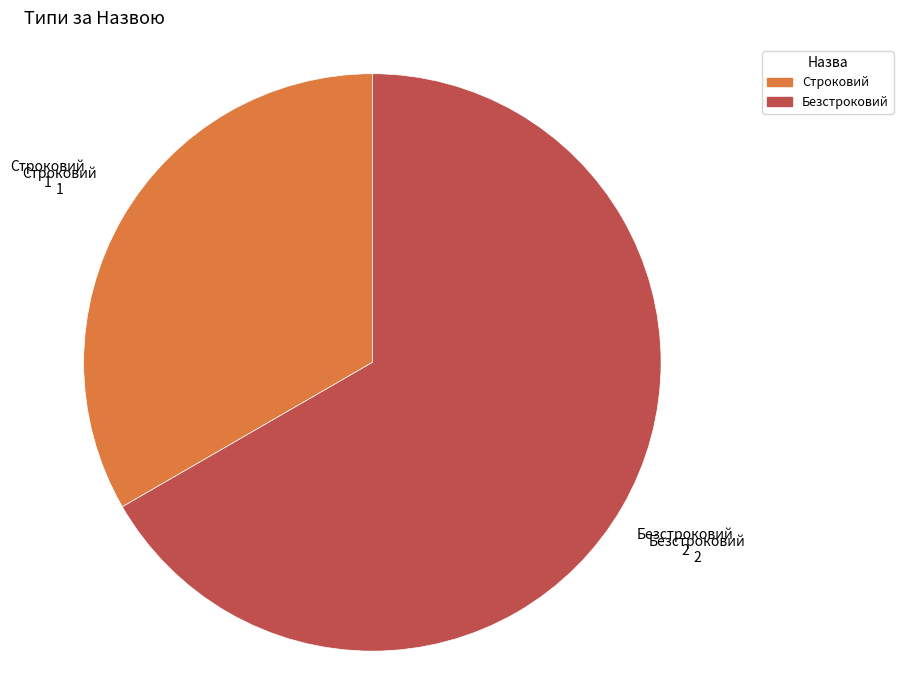

Which category has the biggest portion of the pie?

Безстроковий